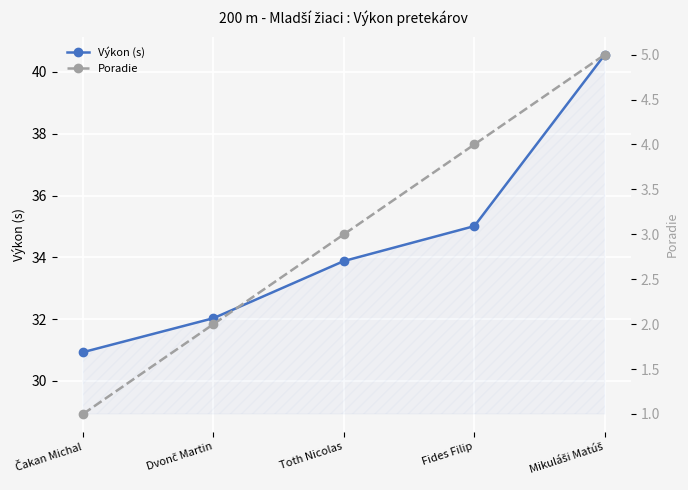

At which category is the sum across all series the highest?

Mikuláši Matúš